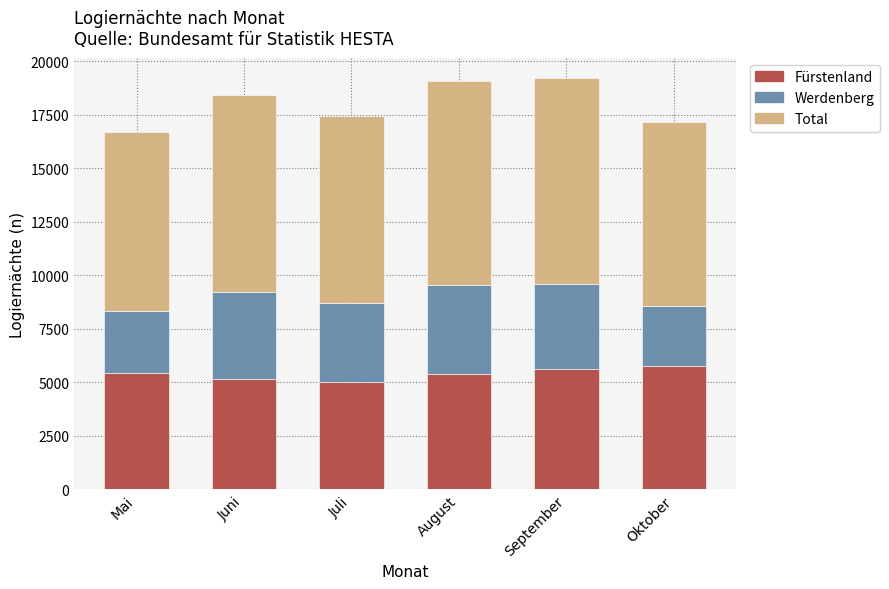

What is the total value across all series at September?

19206